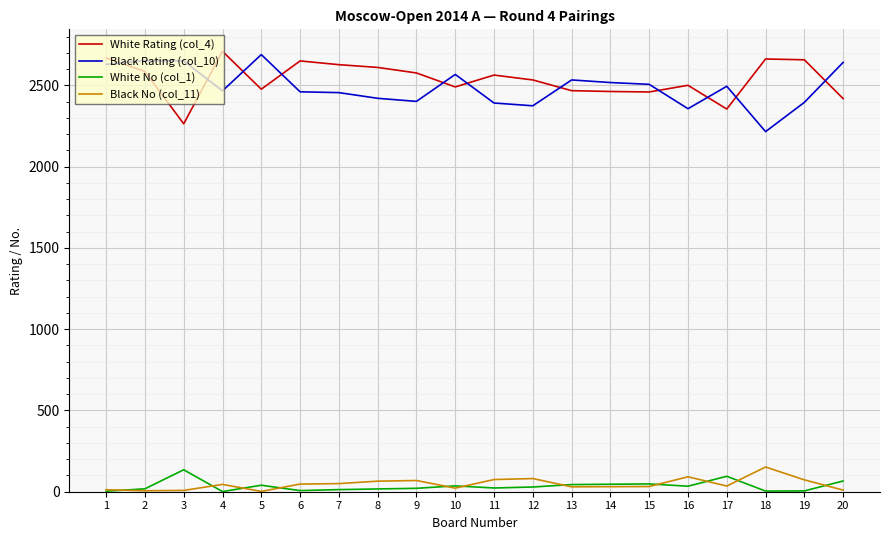

The value of White Rating (col_4) at 8 is 2611. True or false?

True